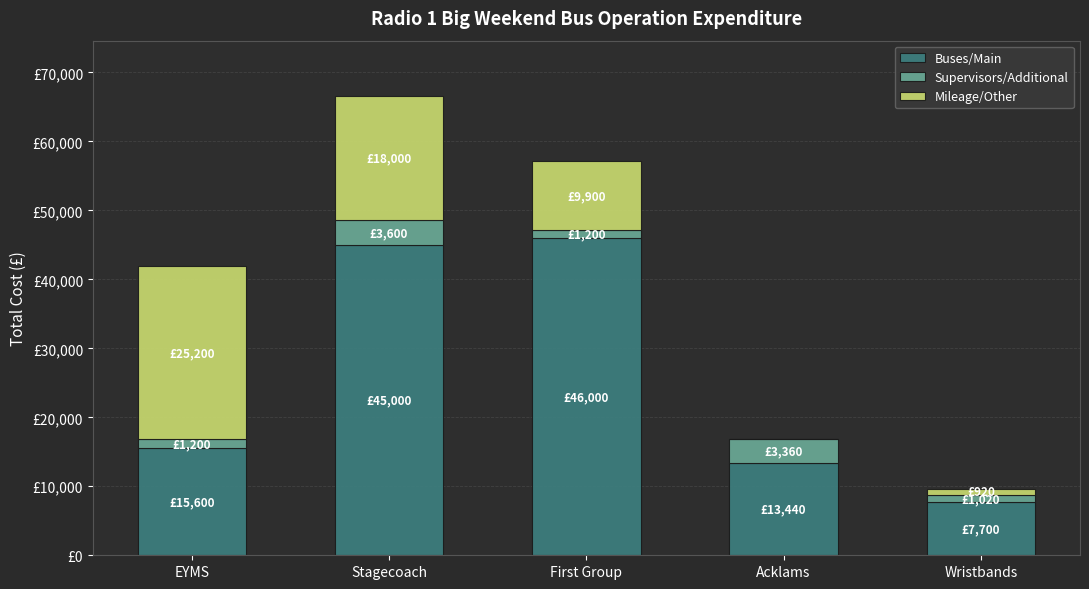

Does the chart contain stacked bars?

Yes